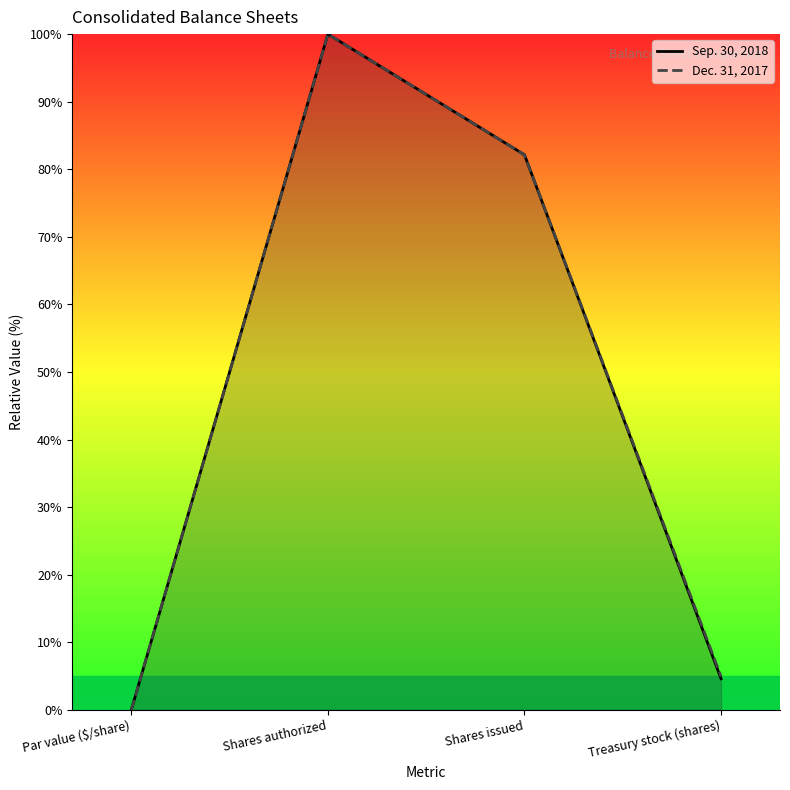

Rank the categories by Sep. 30, 2018 value from highest to lowest.

Shares authorized, Shares issued, Treasury stock (shares), Par value ($/share)